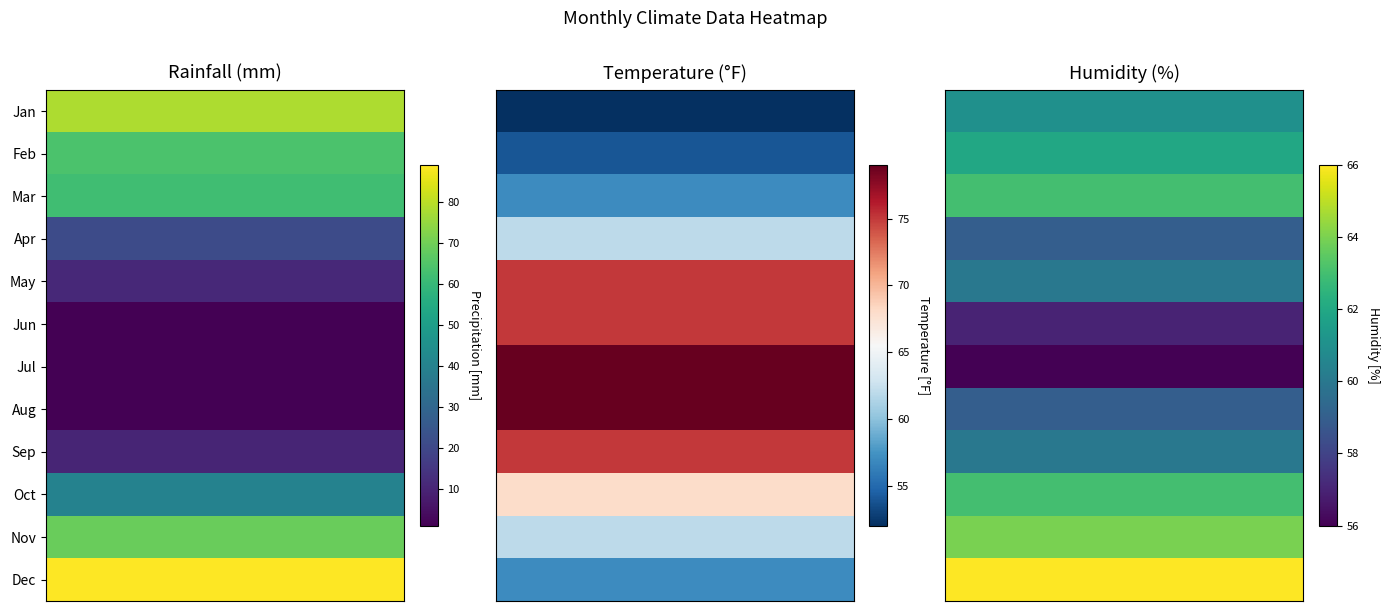

Count the Feb values in the range 54 to 64.

3